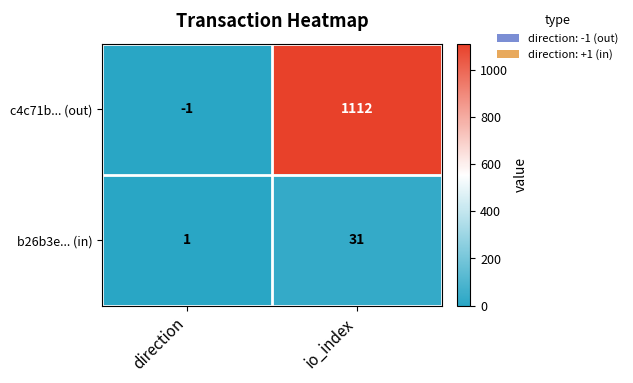

What is the greatest value displayed?

1112